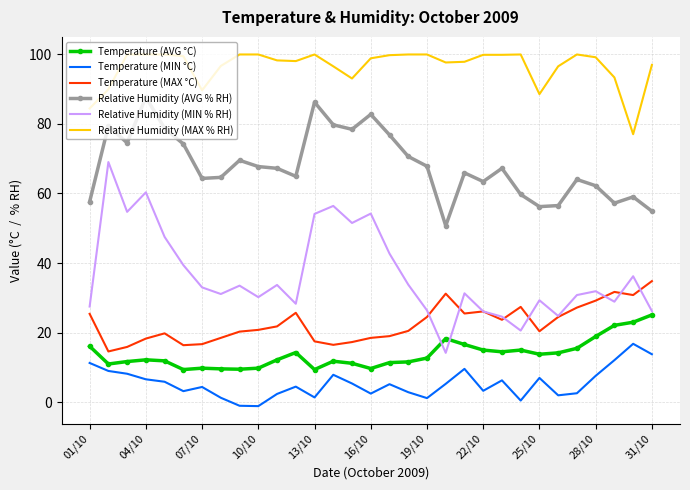

Which series has the largest total across all categories?

Relative Humidity (MAX % RH)